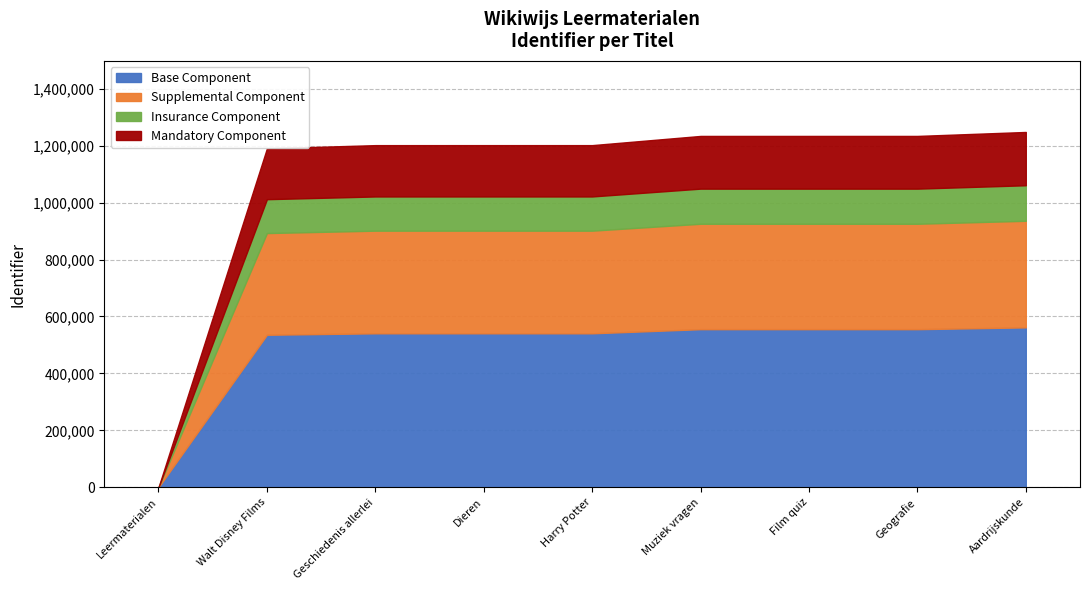

True or false: there are more than 1 points higher than both neighbors.

False